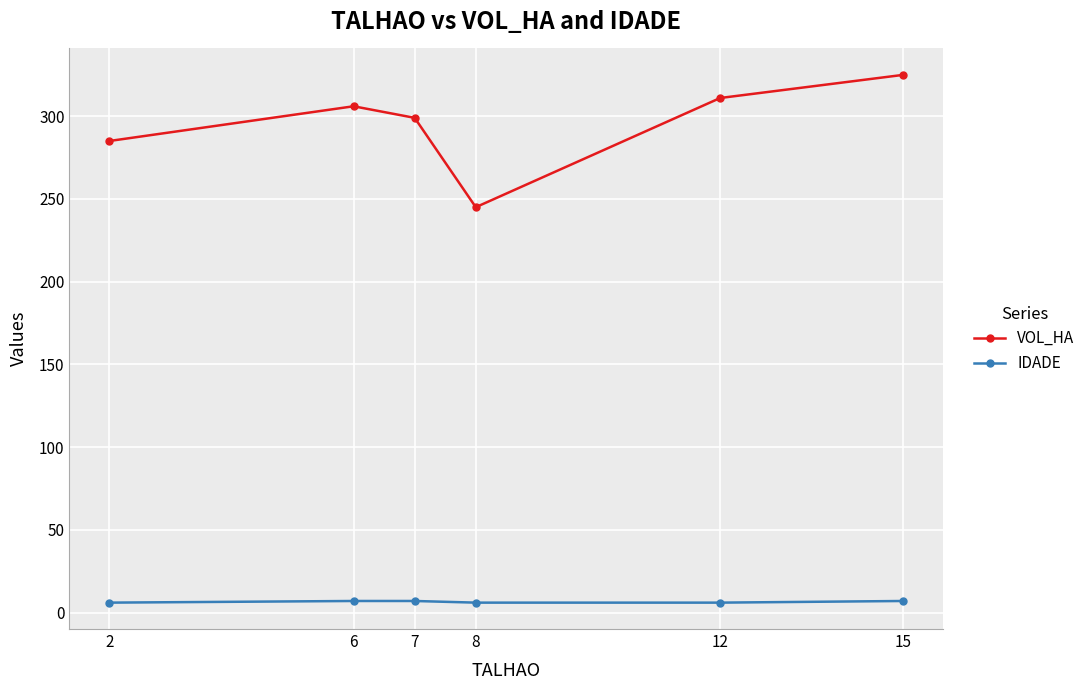

Rank the series by their average value, from lowest to highest.

IDADE, VOL_HA